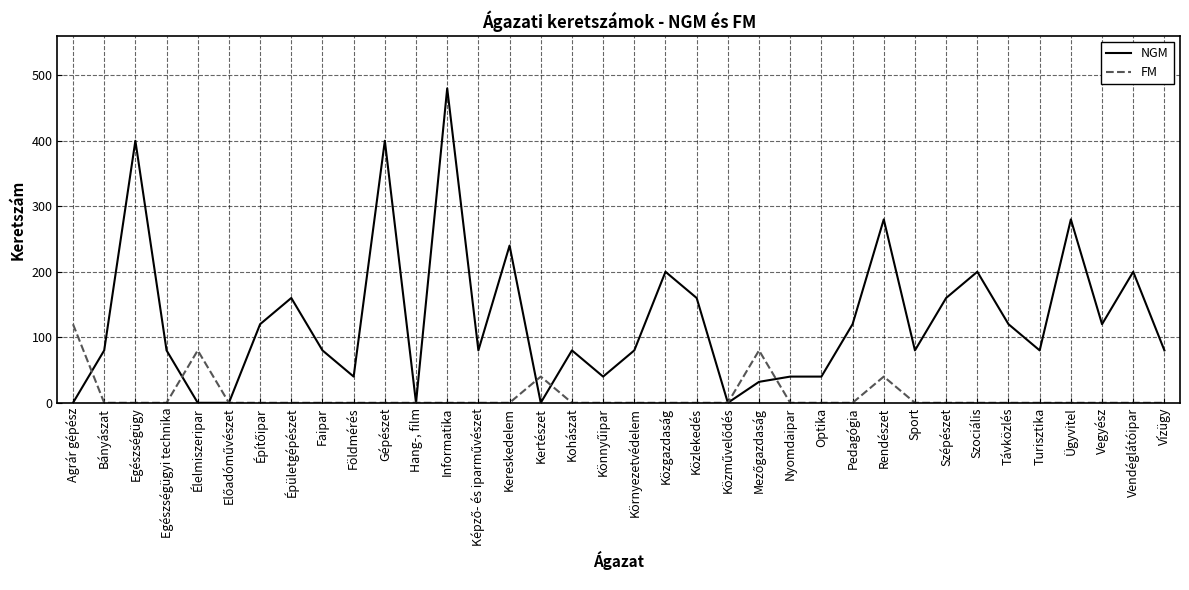

What are all the series names shown in the legend?

NGM, FM